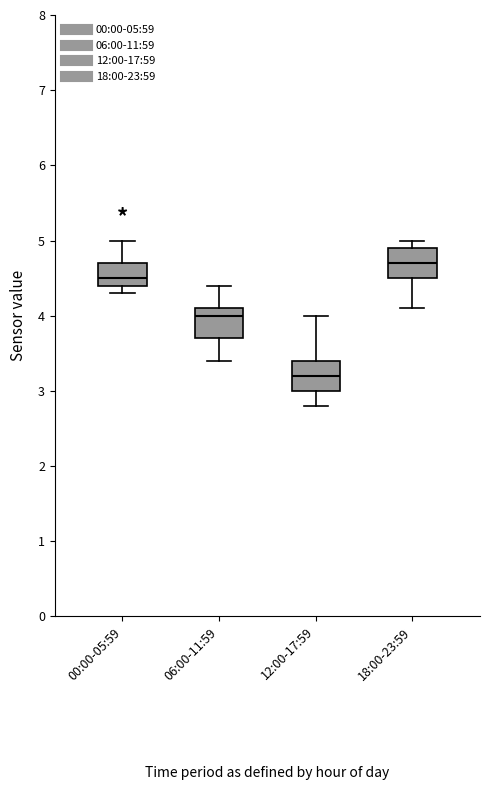

Which box has the lowest median line?

12:00-17:59